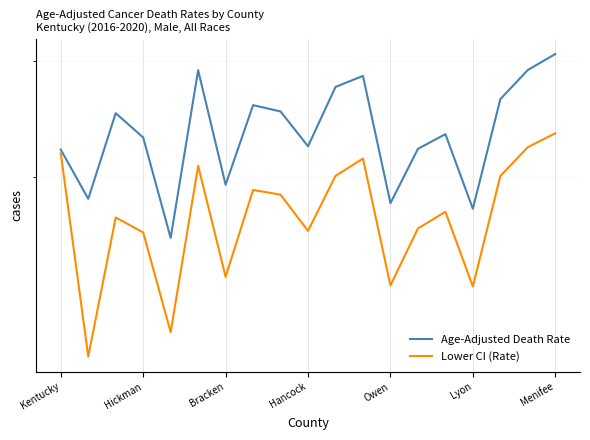

At Menifee, list the series in order from smallest to largest.

Lower CI (Rate), Age-Adjusted Death Rate